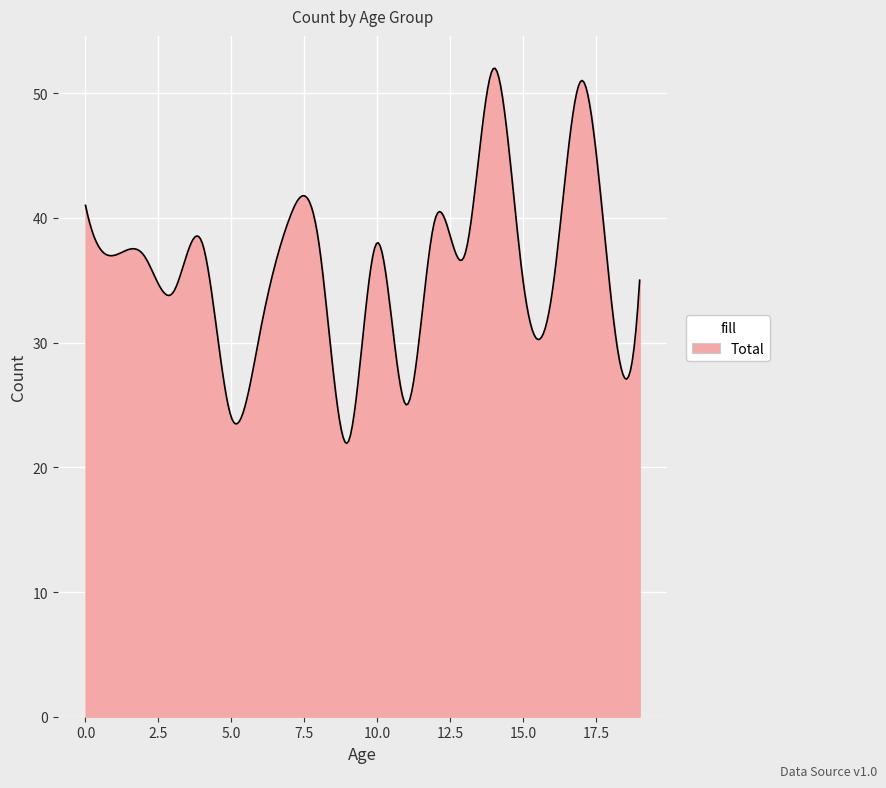

What is the minimum value shown in the chart?

21.9